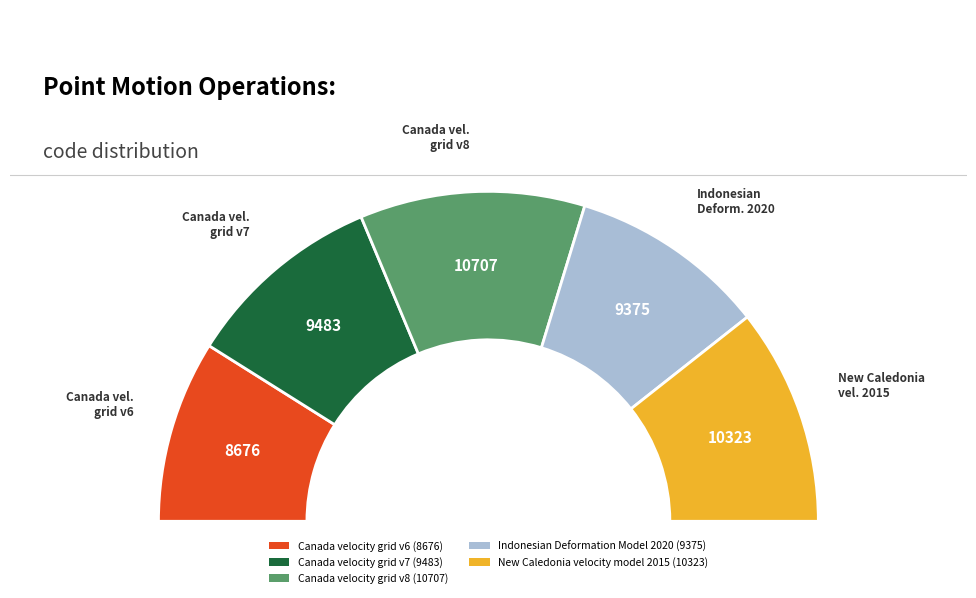

To the nearest percent, what is the difference between the largest and smallest slice percentages?

4%